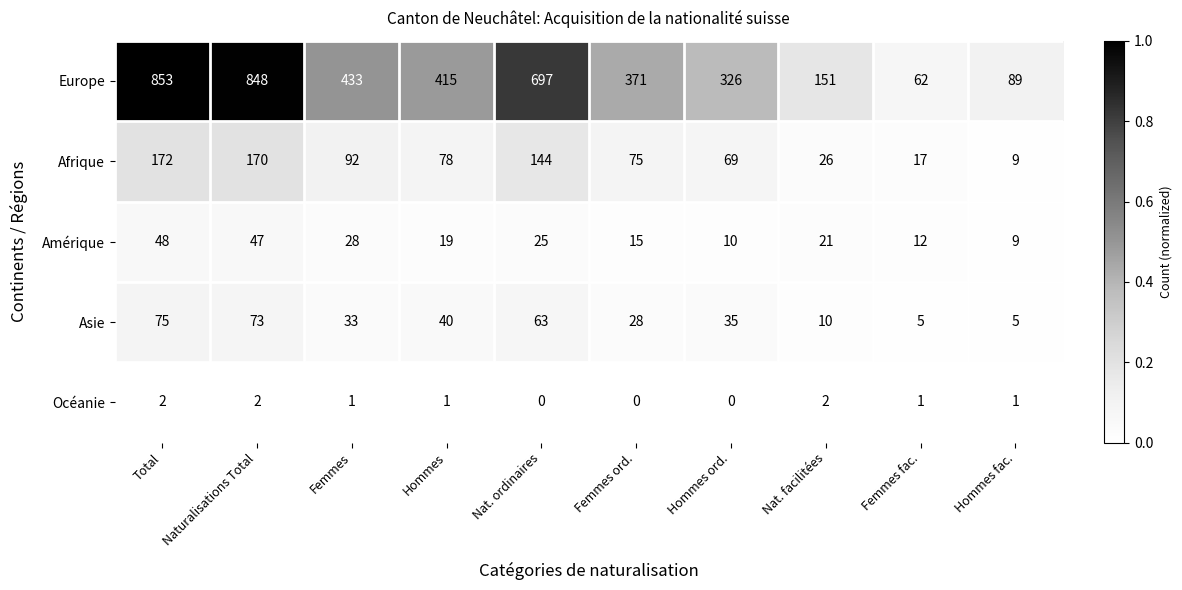

True or false: Amérique has a value of 10 at Hommes ord..

True